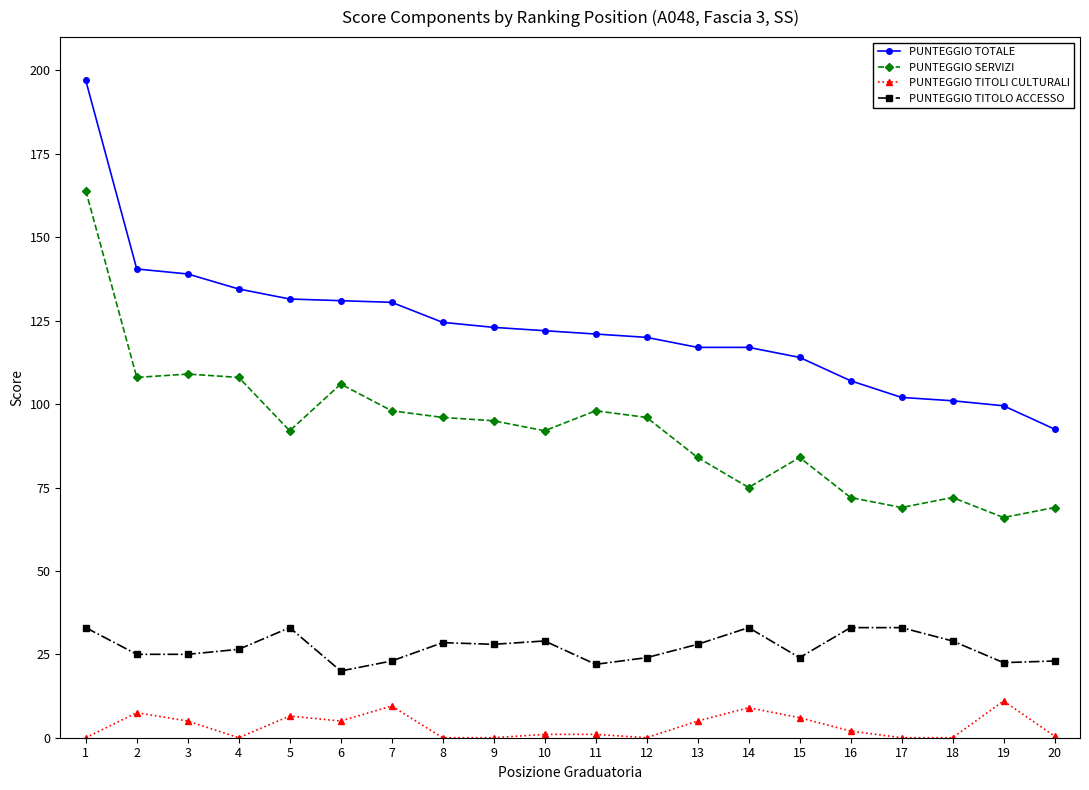

What is the greatest value displayed?

197.0